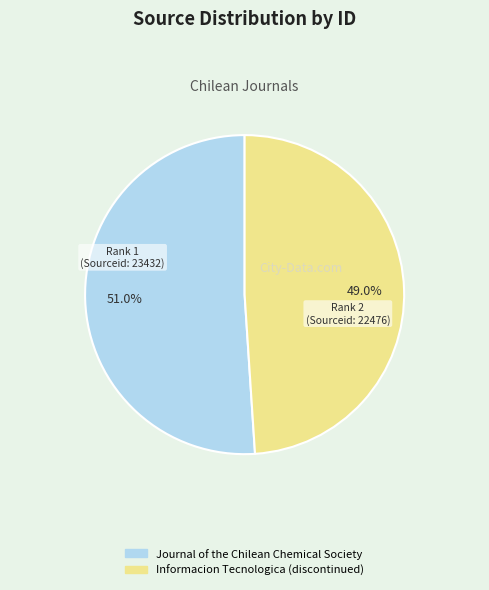

To the nearest percent, what is the average slice percentage?

50%